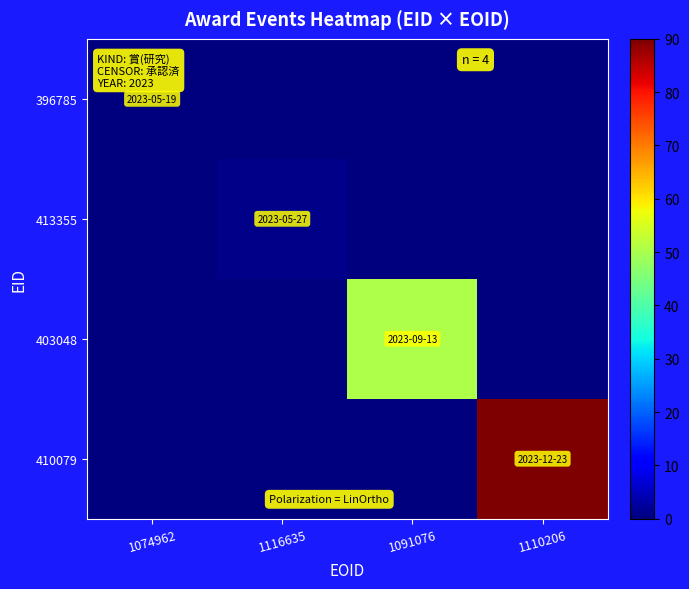

Reading right to left, list all the values displayed in this chart.

396785: 1110206=0.0	1091076=0.0	1116635=0.0	1074962=0.0
413355: 1110206=0.0	1091076=0.0	1116635=1.0	1074962=0.0
403048: 1110206=0.0	1091076=50.4	1116635=0.0	1074962=0.0
410079: 1110206=90.0	1091076=0.0	1116635=0.0	1074962=0.0